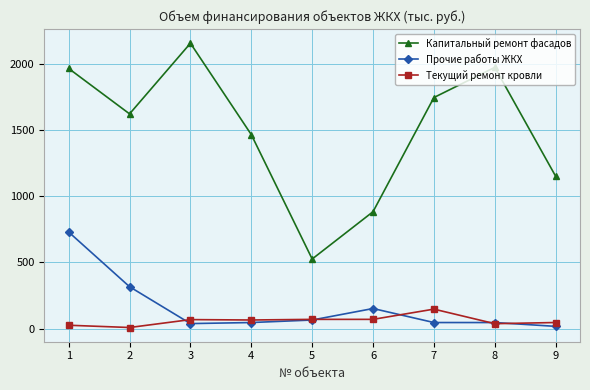

Between 1 and 7, which series saw the biggest shift?

Прочие работы ЖКХ